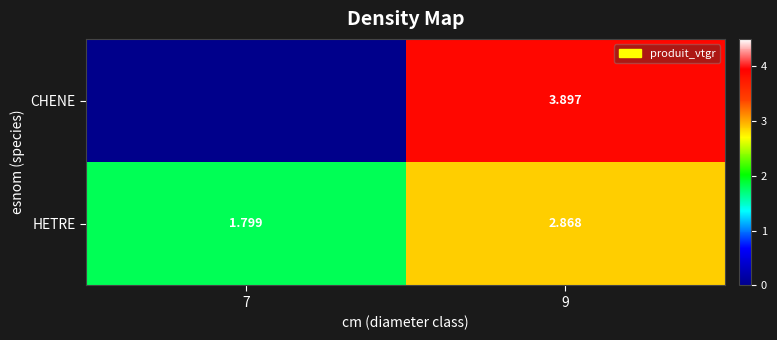

What is the total value across all series at 7?

1.8